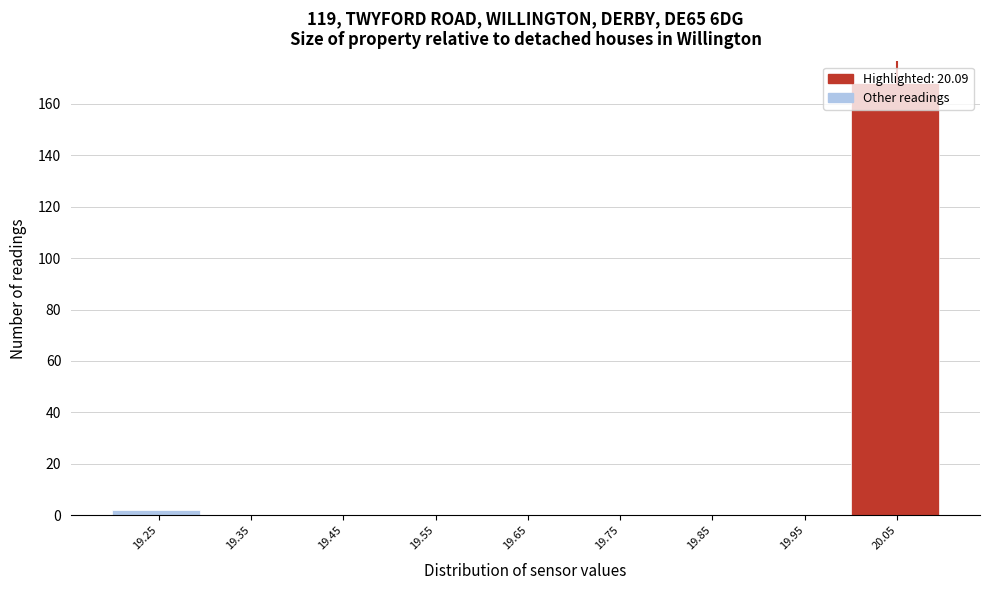

What is the change in value from 19.35 to 20.05?

+168